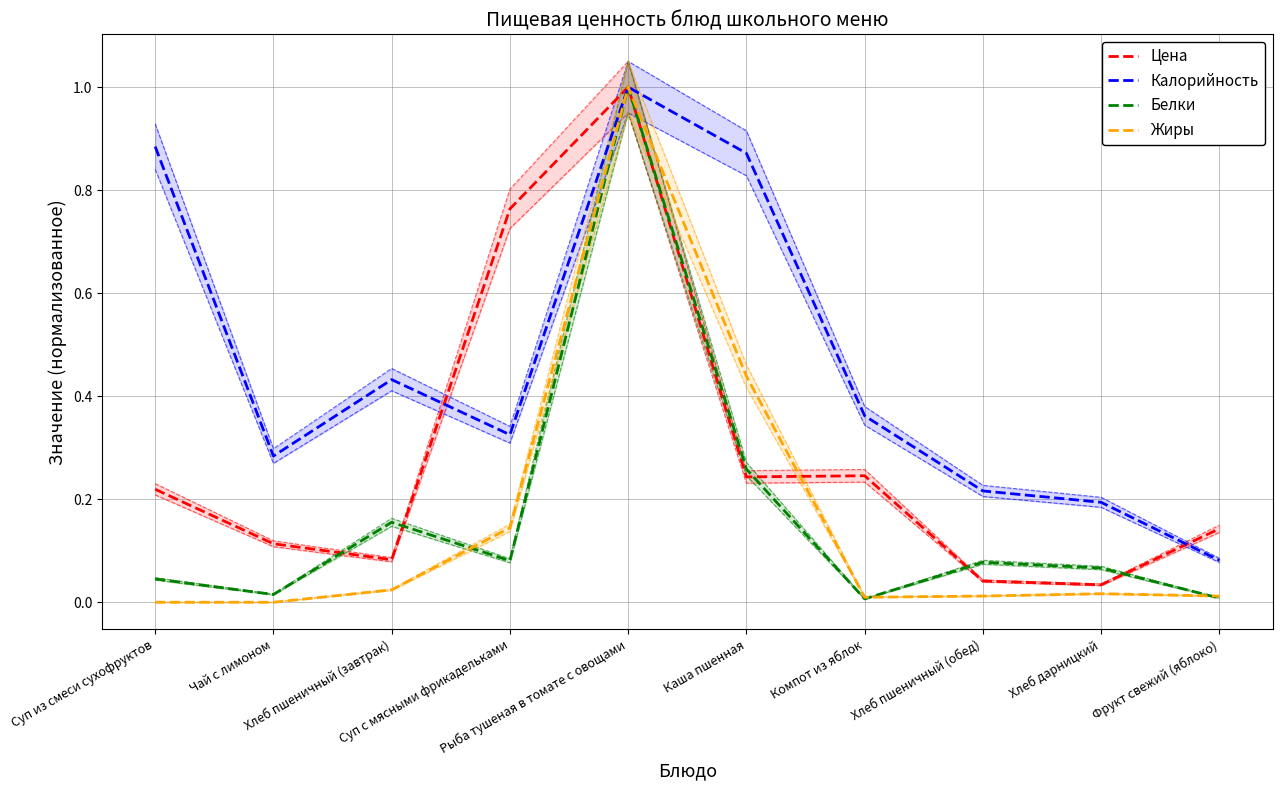

What position from the right is Компот из яблок?

4